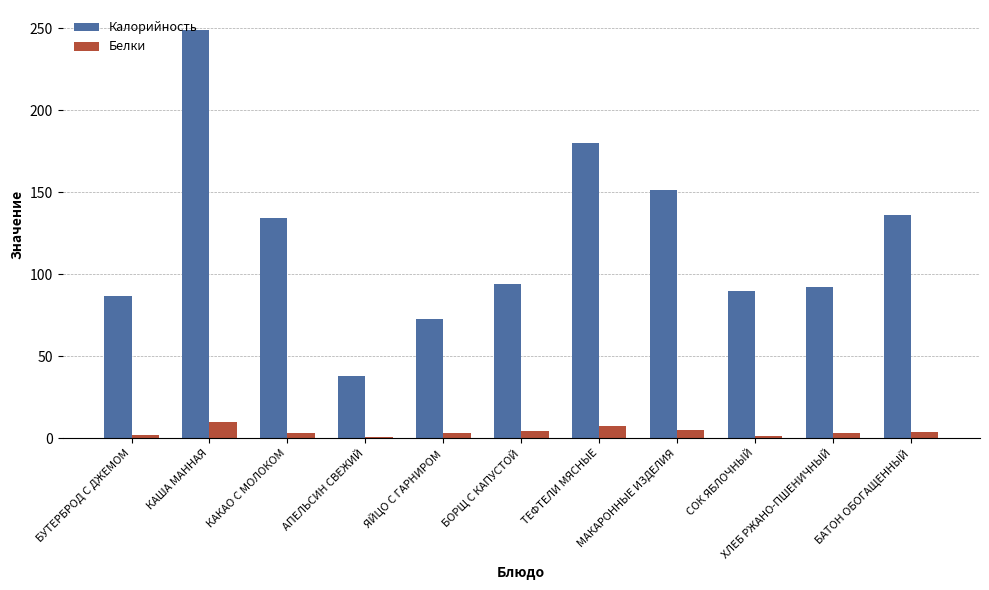

What is the average value of the Белки series?

4.0